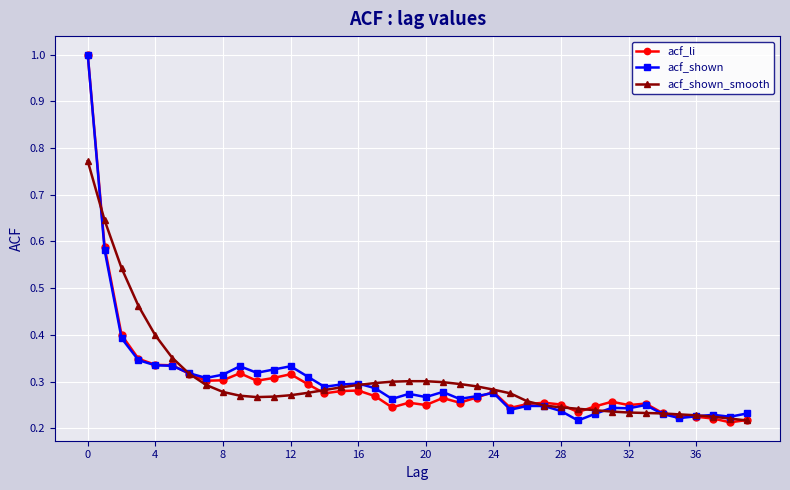

How many lines are shown in the chart?

3